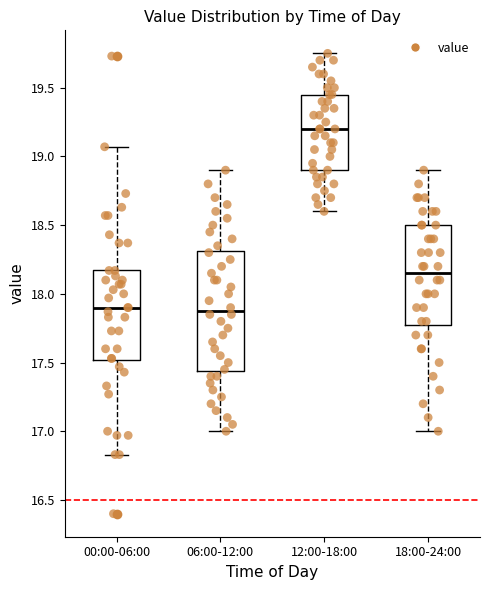

Reading left to right, transcribe this box plot: for each box, give where its median line is, the range the box spans, and where its two whiskers end, as read against the y-axis. The values are not printed on the chart, so give them approximately, as read against the axis.

00:00-06:00: median 17.90, box 17.50 to 18.15, whiskers 16.85 to 19.05
06:00-12:00: median 17.90, box 17.45 to 18.30, whiskers 17.00 to 18.90
12:00-18:00: median 19.20, box 18.90 to 19.45, whiskers 18.60 to 19.75
18:00-24:00: median 18.15, box 17.80 to 18.50, whiskers 17.00 to 18.90